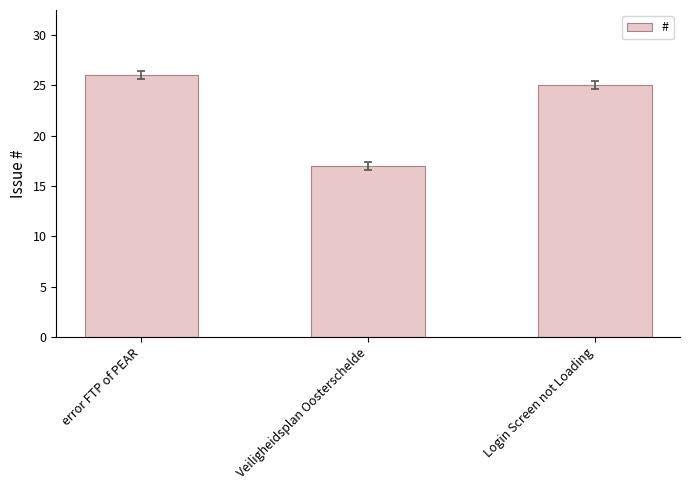

The value at error FTP of PEAR is 35. True or false?

False